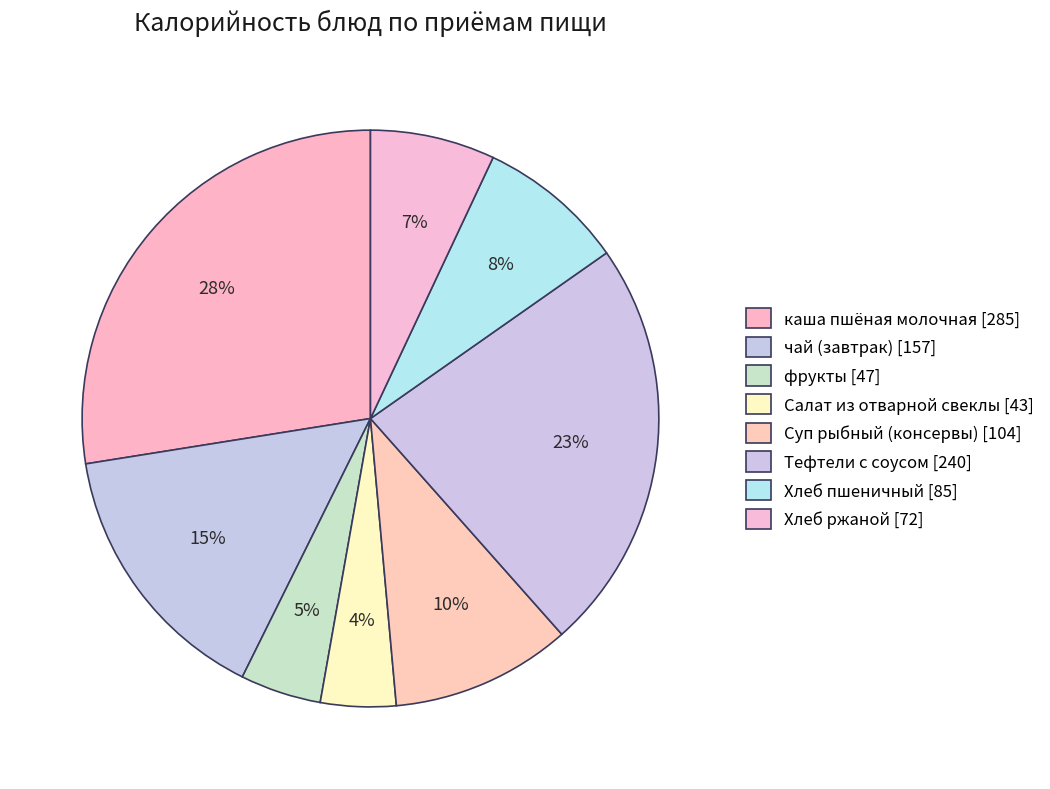

Is it true that каша пшёная молочная is 40% of the pie?

False